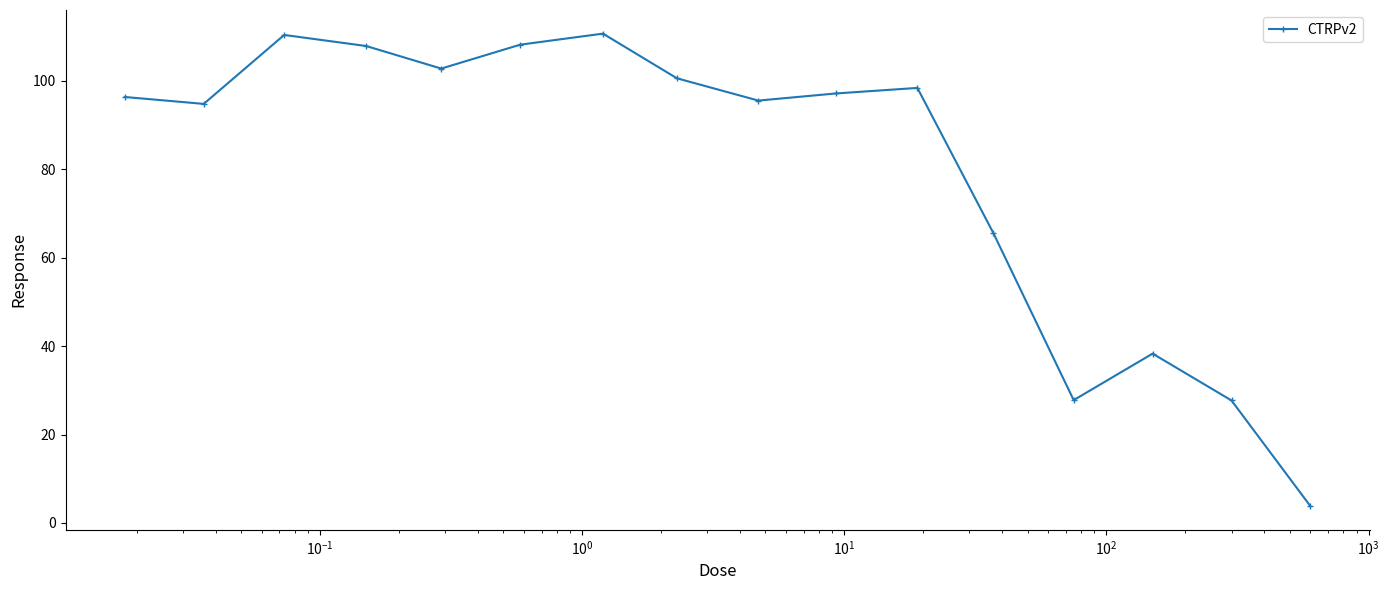

How many data points does each series have?

16